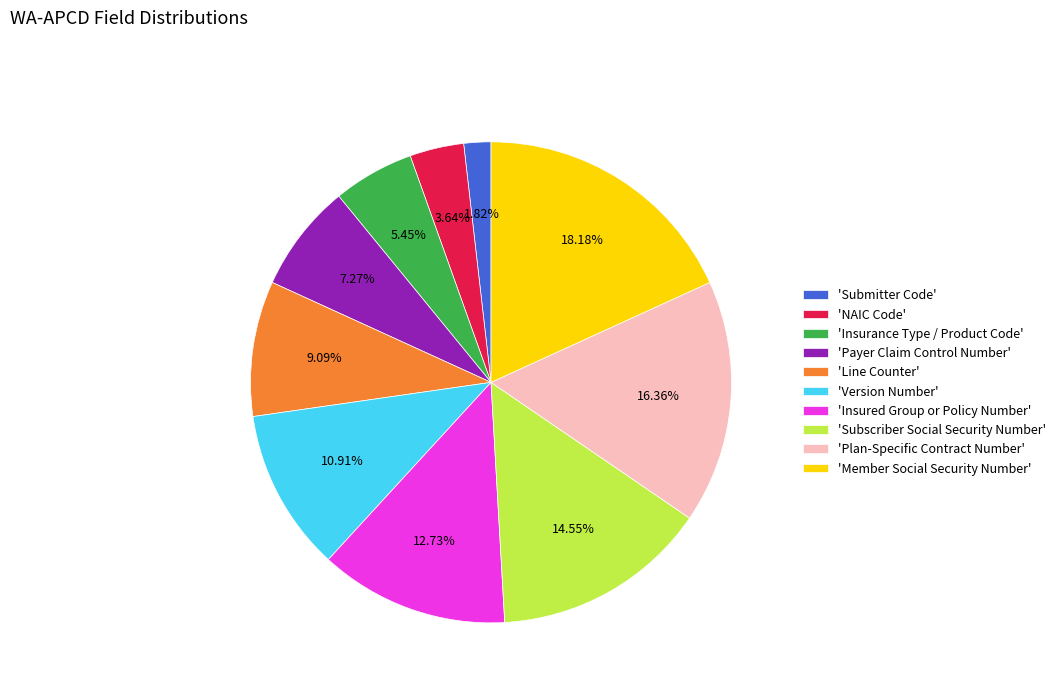

Does any single category account for the majority?

No